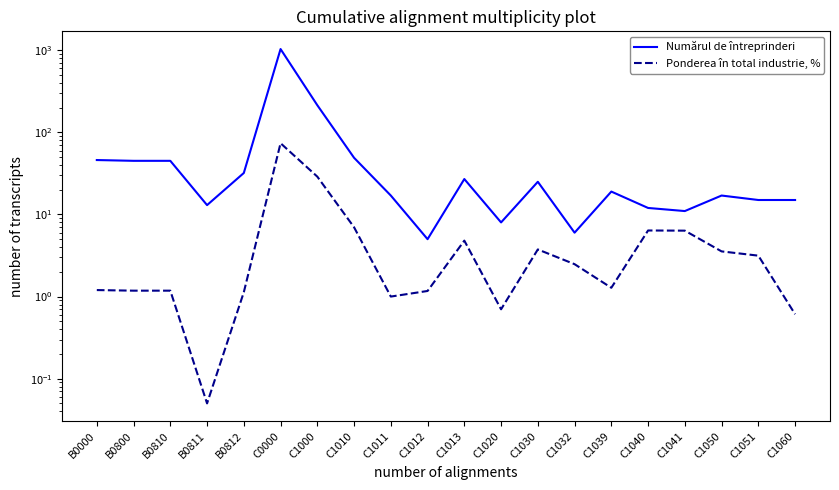

Reading left to right, what are all the values shown in this chart?

Numărul de întreprinderi: 46.0	45.0	45.0	13.0	32.0	1034.0	214.0	49.0	17.0	5.0	27.0	8.0	25.0	6.0	19.0	12.0	11.0	17.0	15.0	15.0
Ponderea în total industrie, %: 1.2	1.2	1.2	0.1	1.1	73.8	28.9	7.0	1.0	1.2	4.8	0.7	3.8	2.5	1.3	6.4	6.3	3.5	3.1	0.6